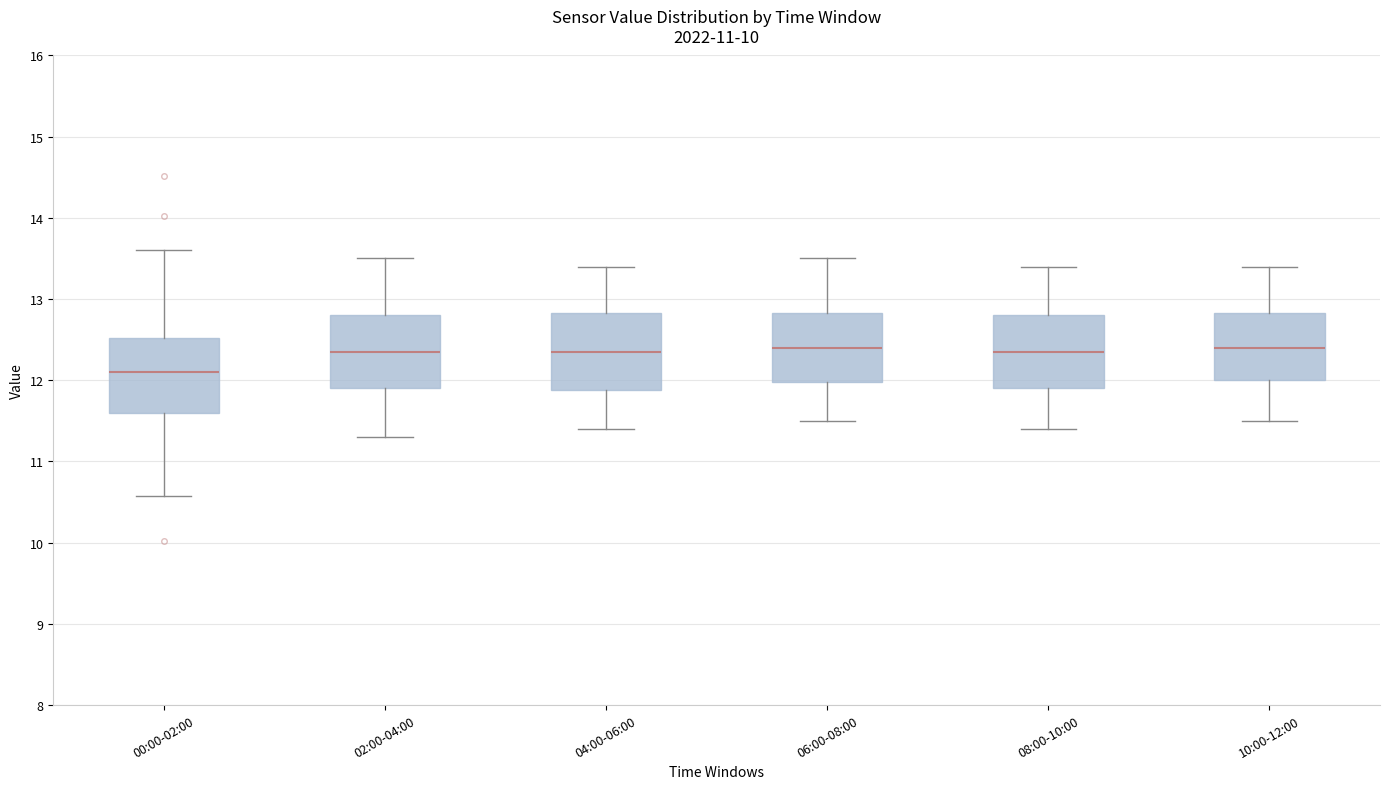

Where does the lower whisker of the box for 08:00-10:00 end on the y-axis? The values are not printed on the chart, so give them approximately, as read against the axis.

11.4